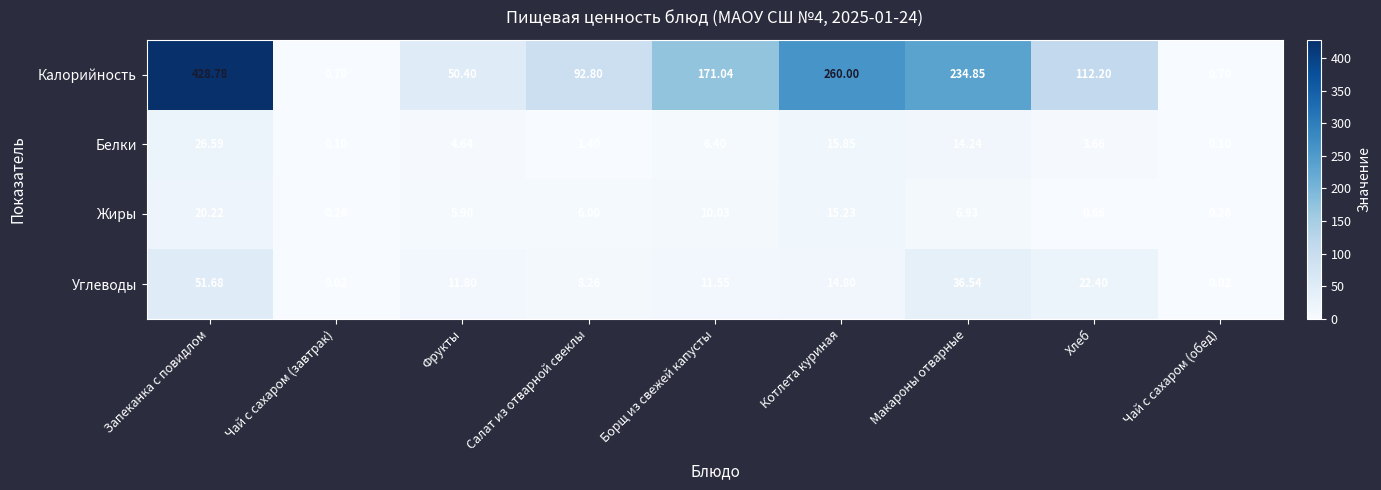

Which series has the largest total across all categories?

Калорийность